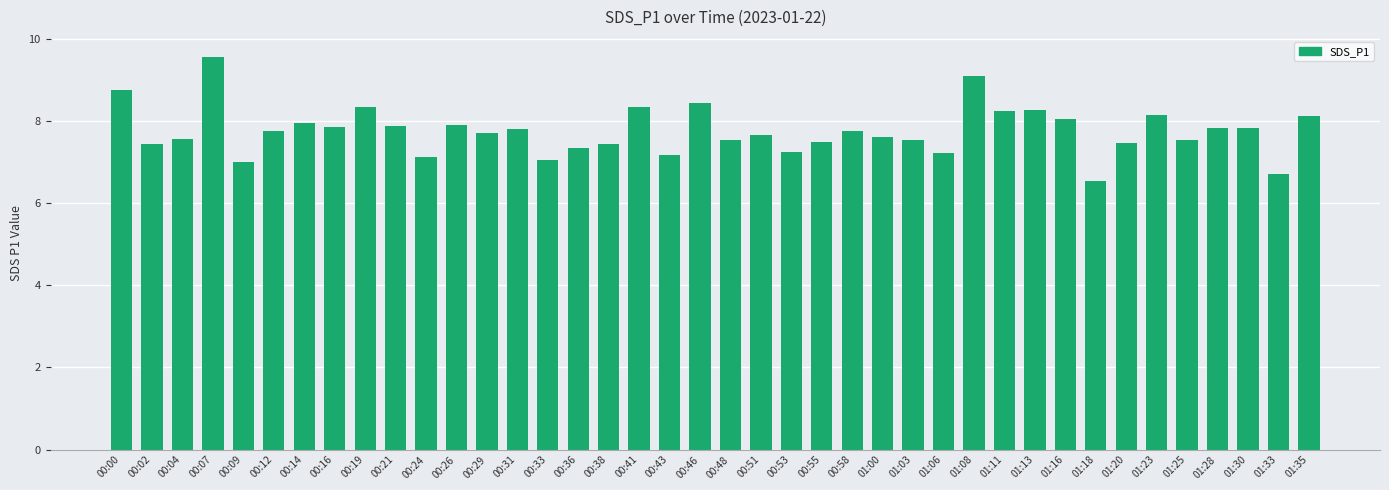

The chart shows a value of 7.1 at 00:24. True or false?

True